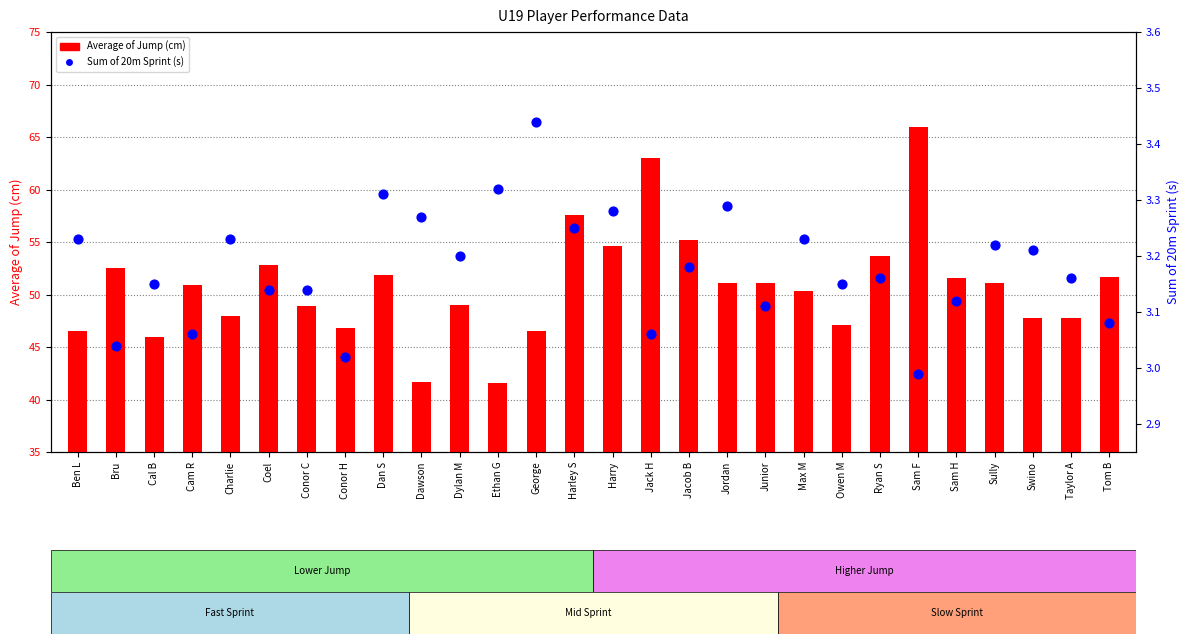

Which series reaches the minimum Y coordinate?

Sum of 20m Sprint (s)